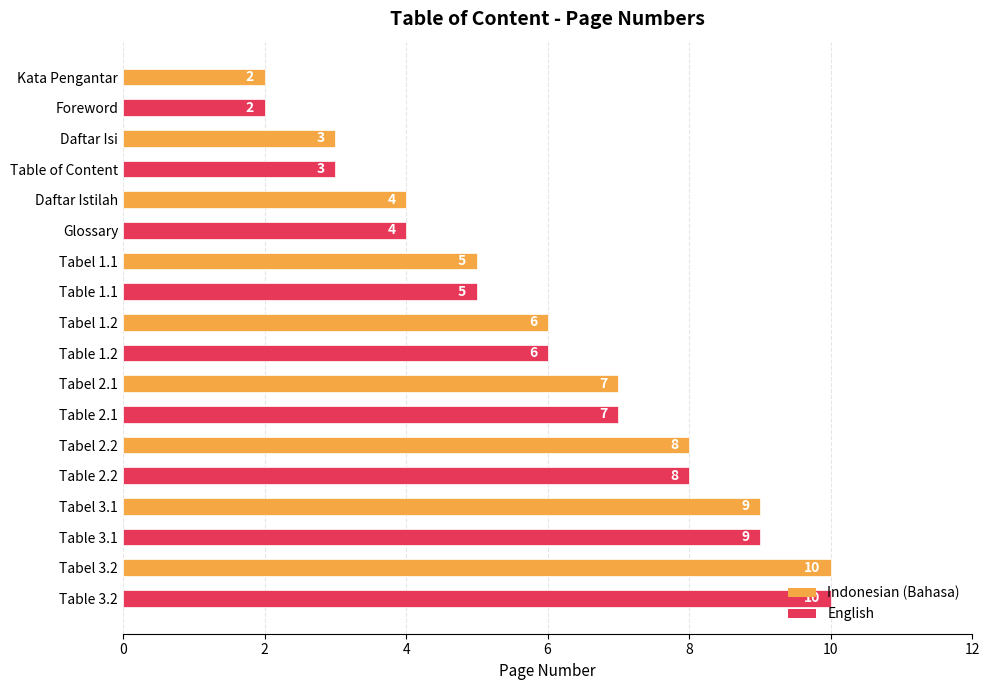

Does the chart contain stacked bars?

No